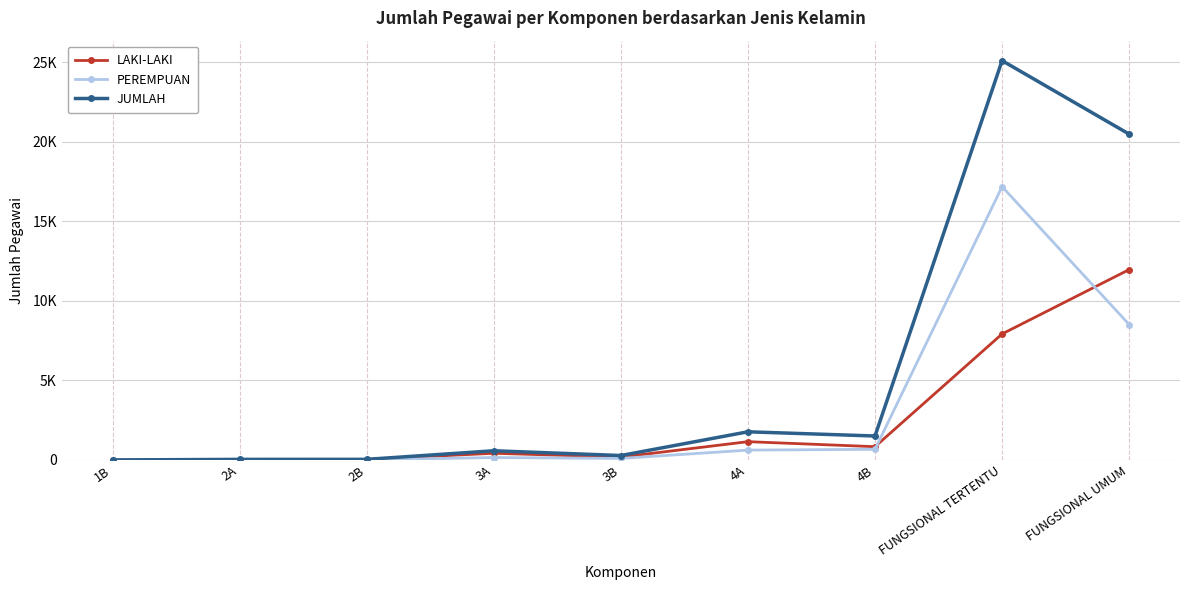

True or false: JUMLAH and PEREMPUAN intersect in this chart.

False